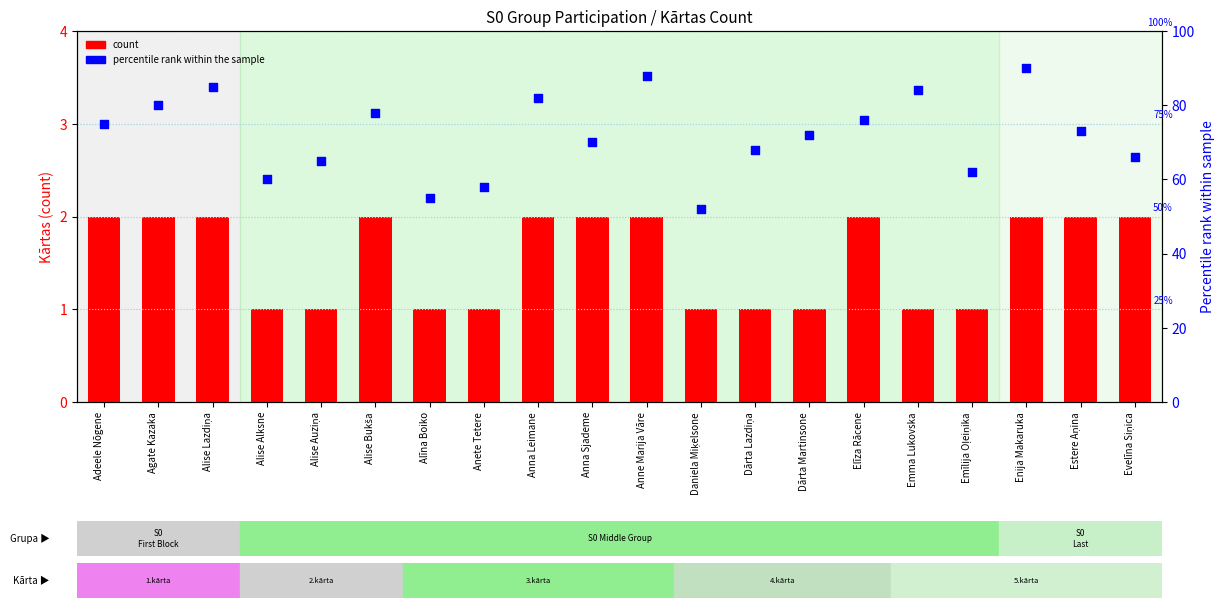

What are all the series names shown in the legend?

count, percentile rank within the sample